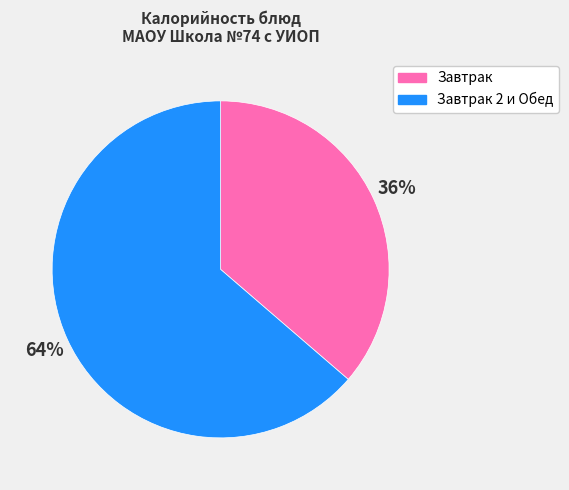

Is it true that Завтрак is 36% of the pie?

True